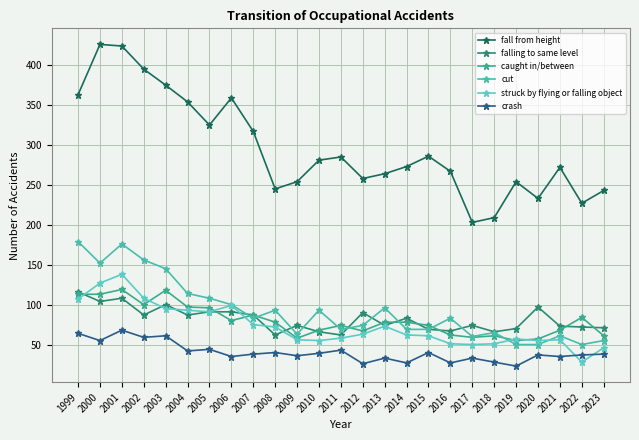

What is the minimum value shown in the chart?

23